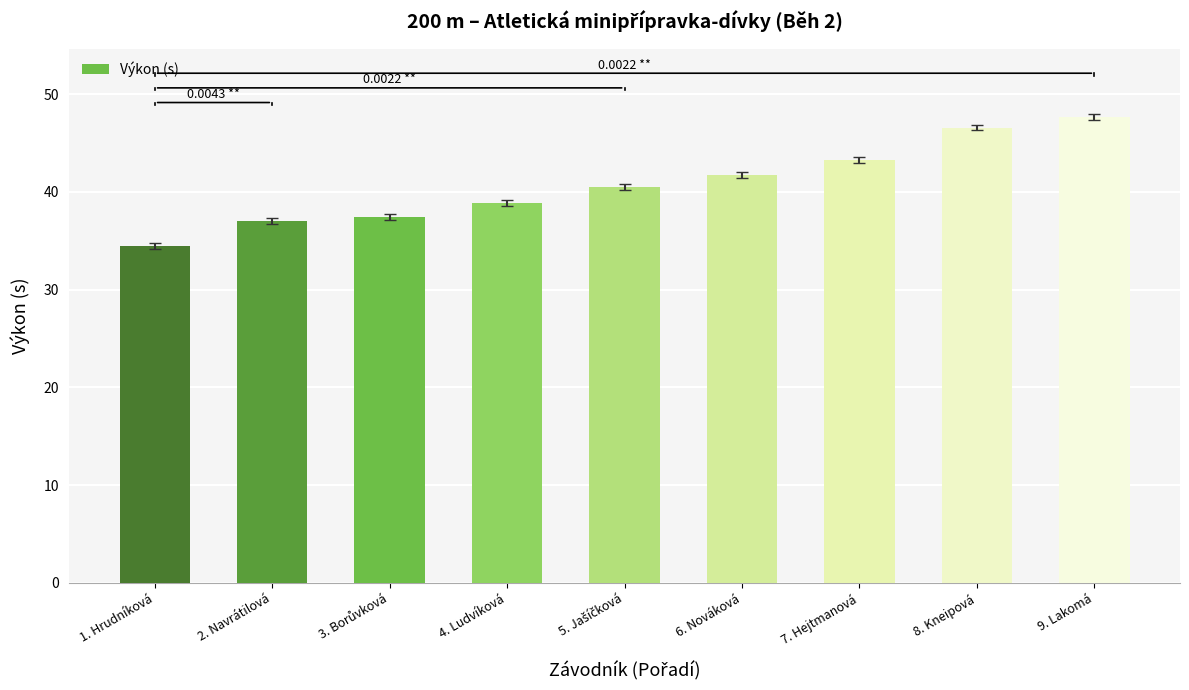

Which has a higher value, 7. Hejtmanová or 1. Hrudníková?

7. Hejtmanová